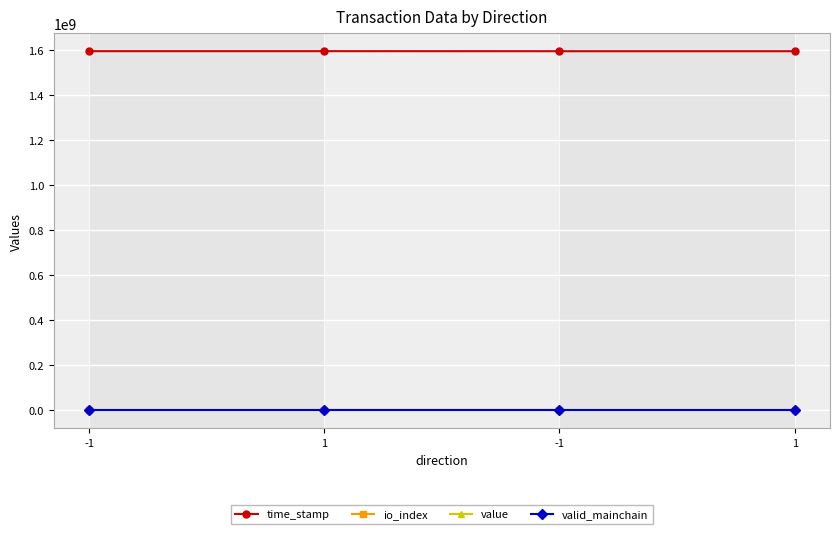

What is the sum of all time_stamp values?

6371762551.0